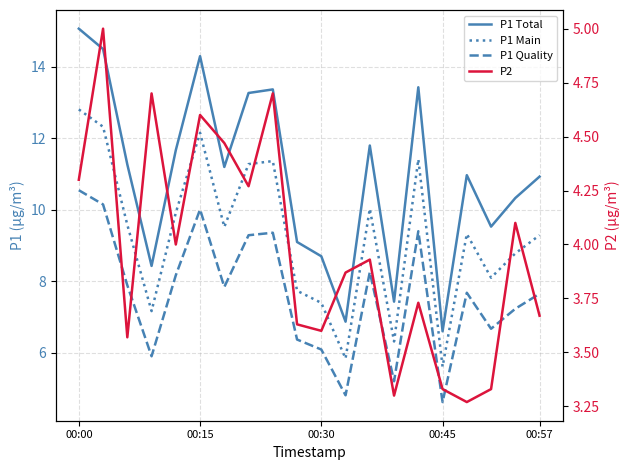

How many values in the P1 (Dashed) series exceed 7?

13